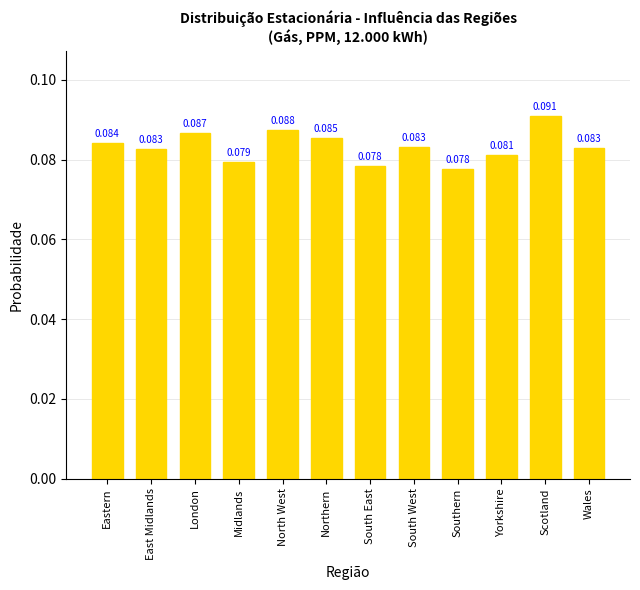

What is the sum of the values at Yorkshire and South East?

0.2